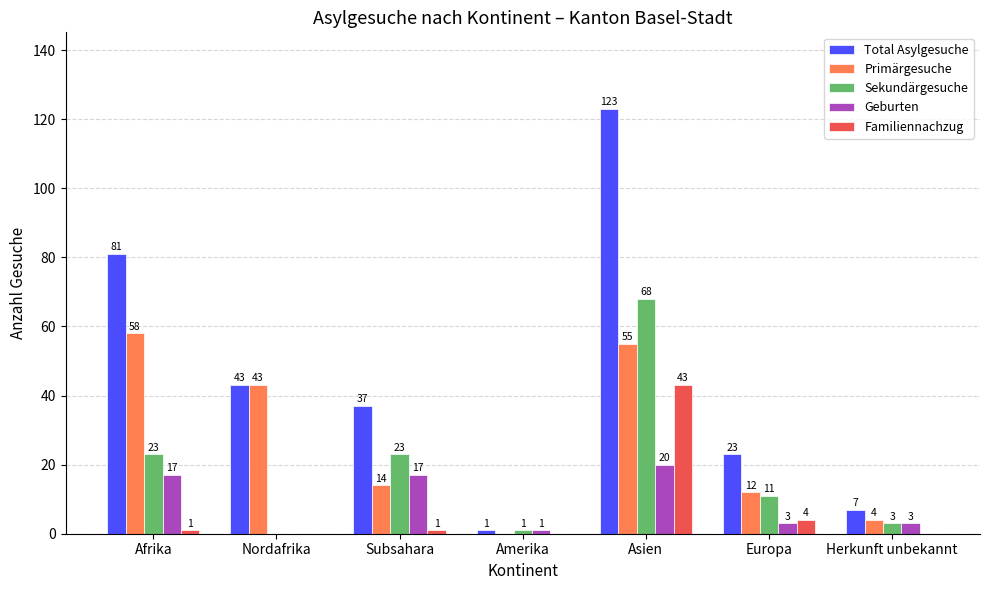

The value of Primärgesuche at Afrika is 58. True or false?

True